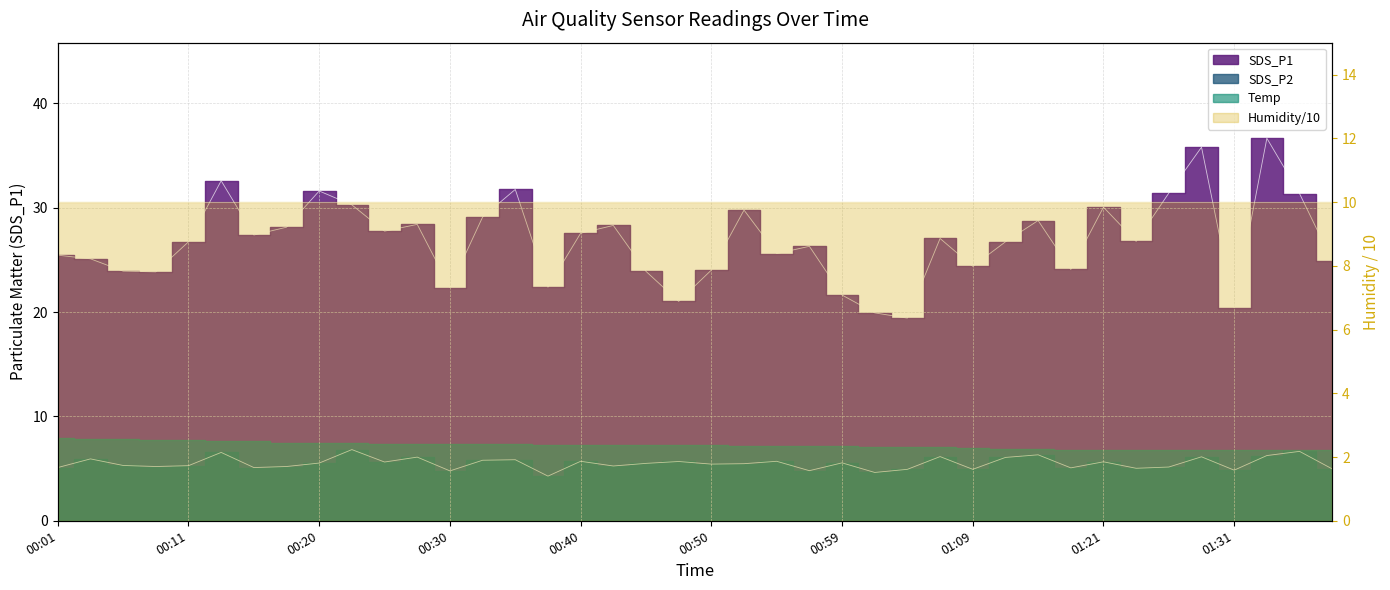

True or false: SDS_P1 and SDS_P2 intersect in this chart.

False